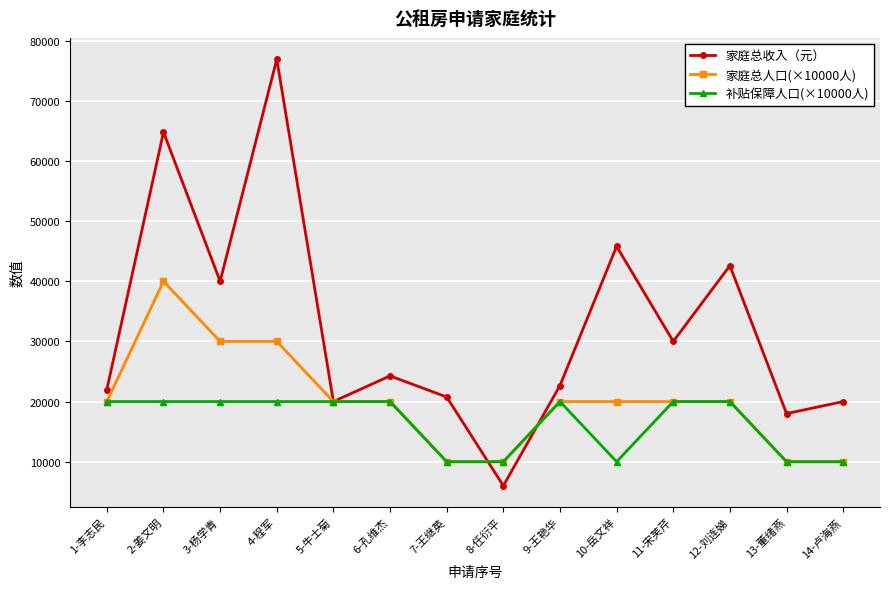

How many lines are shown in the chart?

3